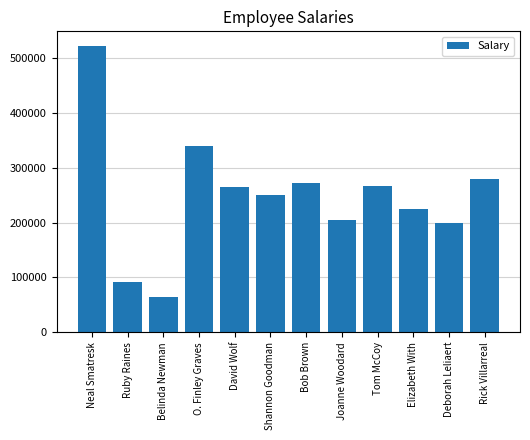

At which category does the chart reach its minimum across all series?

Belinda Newman